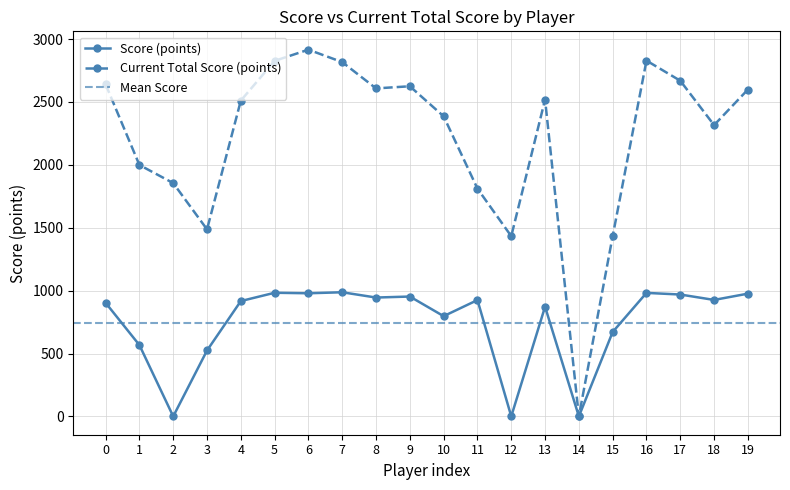

Count the number of data series in this chart.

2